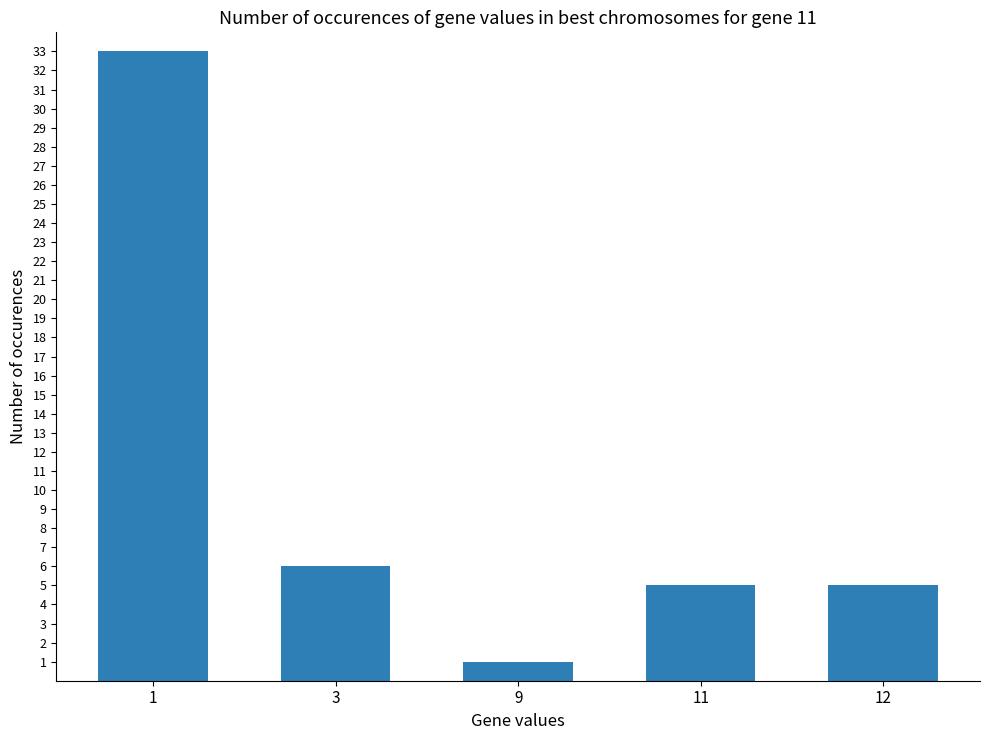

What is the maximum value shown in the chart?

33